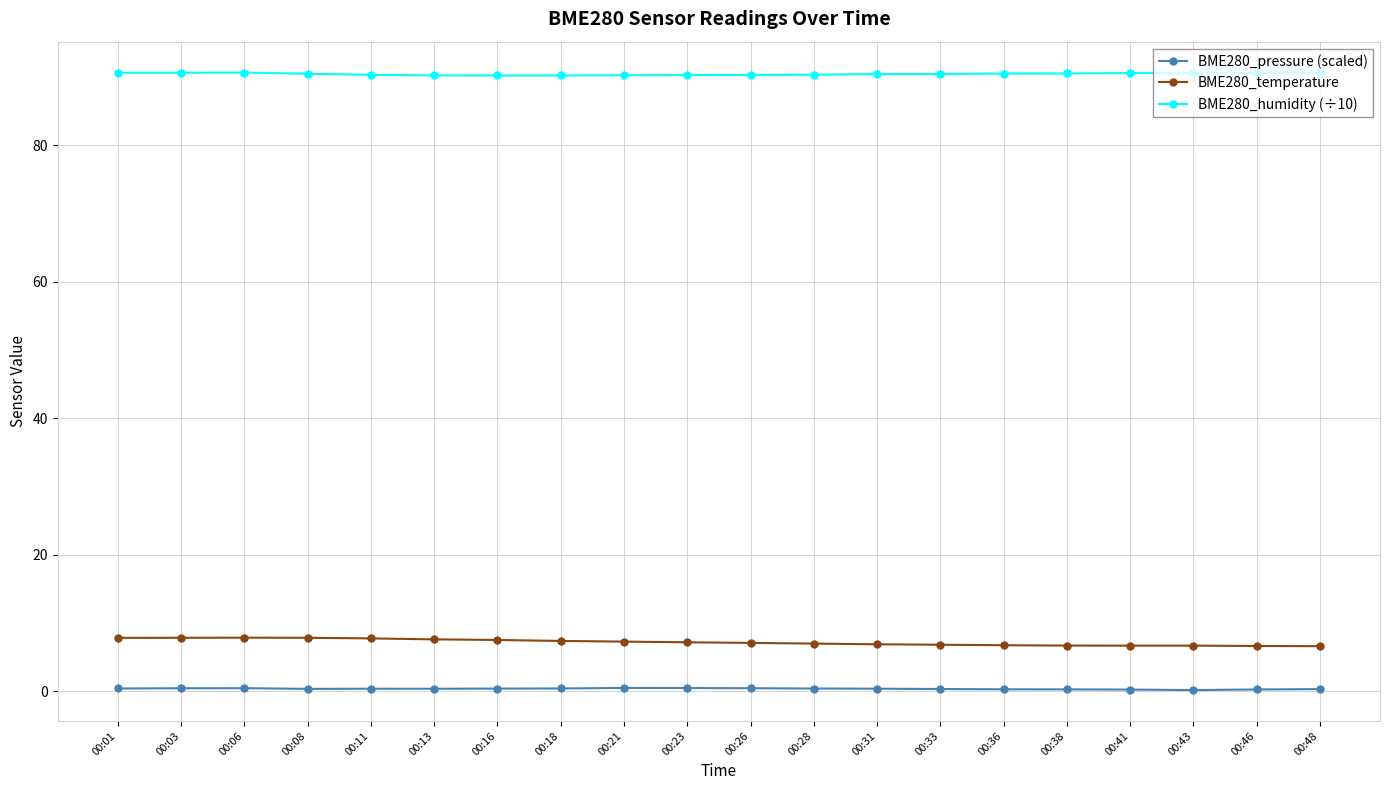

Count the number of categories in the chart.

20